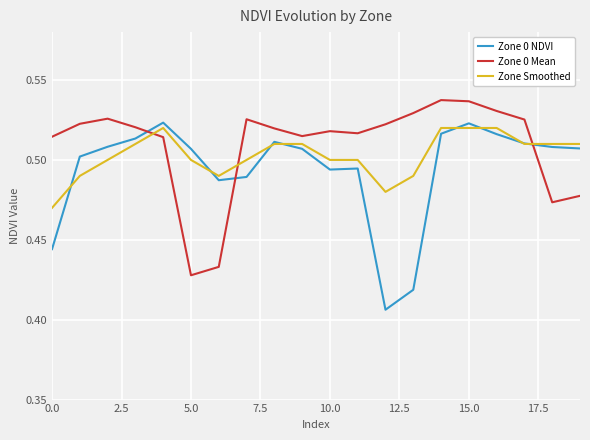

How many intersections are there between Zone 0 Mean and Zone 0 NDVI?

3